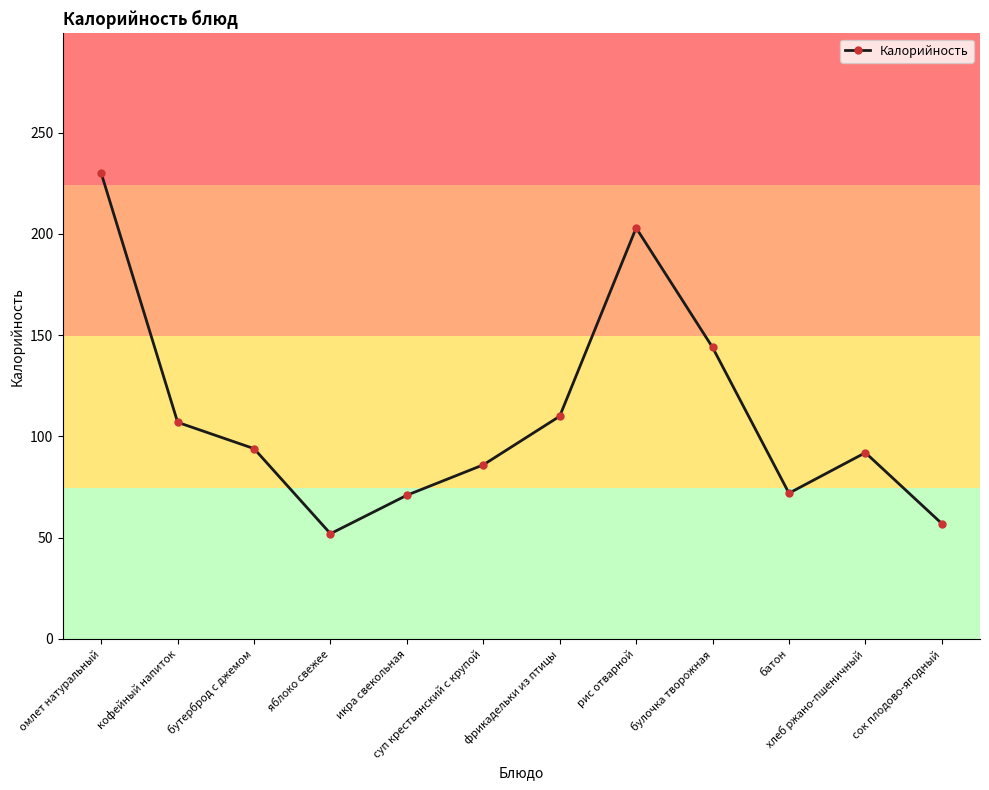

How many categories are shown in the chart?

12